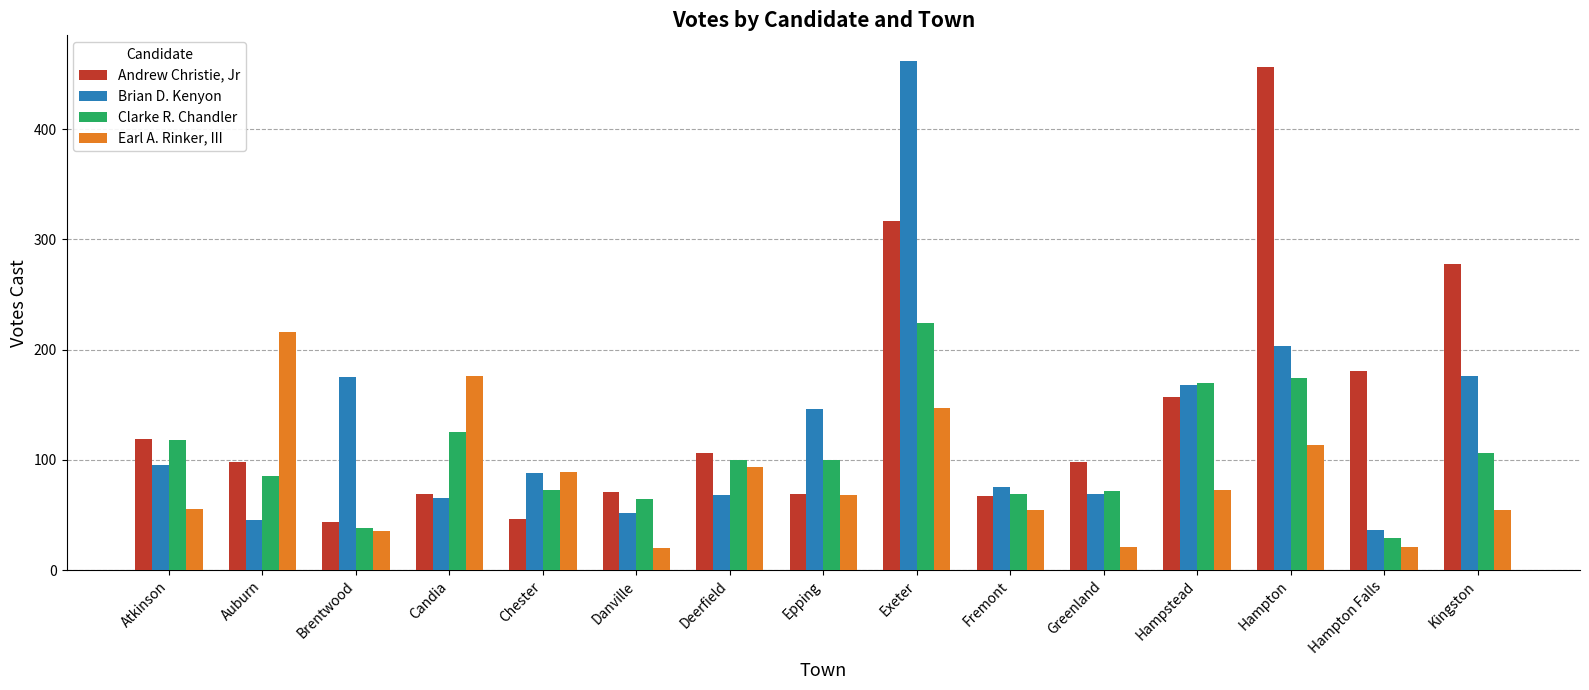

At which label is Earl A. Rinker, III closest to 118?

Hampton